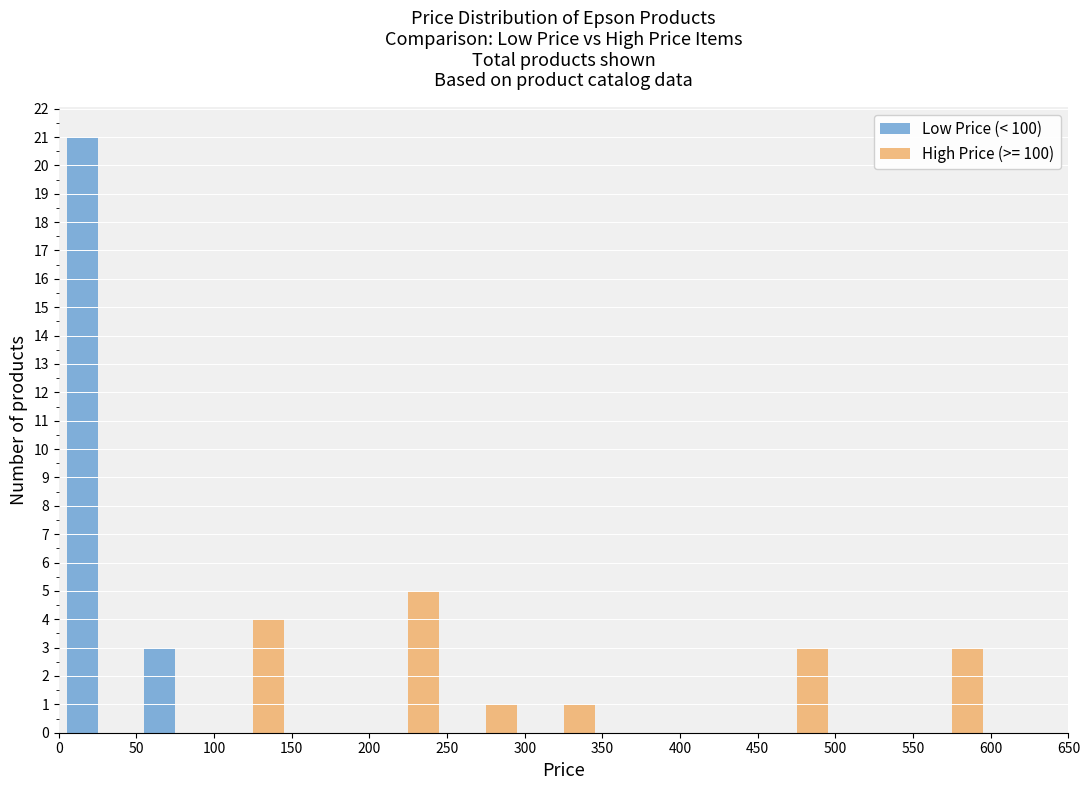

Reading left to right, list every range on the x-axis with the height of the bar of each series over it. The values are not printed on the chart, so give them approximately, as read against the axis.

0 to 50: Low Price (< 100)=21	High Price (>= 100)=0
50 to 100: Low Price (< 100)=3	High Price (>= 100)=0
100 to 150: Low Price (< 100)=0	High Price (>= 100)=4
150 to 200: Low Price (< 100)=0	High Price (>= 100)=0
200 to 250: Low Price (< 100)=0	High Price (>= 100)=5
250 to 300: Low Price (< 100)=0	High Price (>= 100)=1
300 to 350: Low Price (< 100)=0	High Price (>= 100)=1
350 to 400: Low Price (< 100)=0	High Price (>= 100)=0
400 to 450: Low Price (< 100)=0	High Price (>= 100)=0
450 to 500: Low Price (< 100)=0	High Price (>= 100)=3
500 to 550: Low Price (< 100)=0	High Price (>= 100)=0
550 to 600: Low Price (< 100)=0	High Price (>= 100)=3
600 to 650: Low Price (< 100)=0	High Price (>= 100)=0